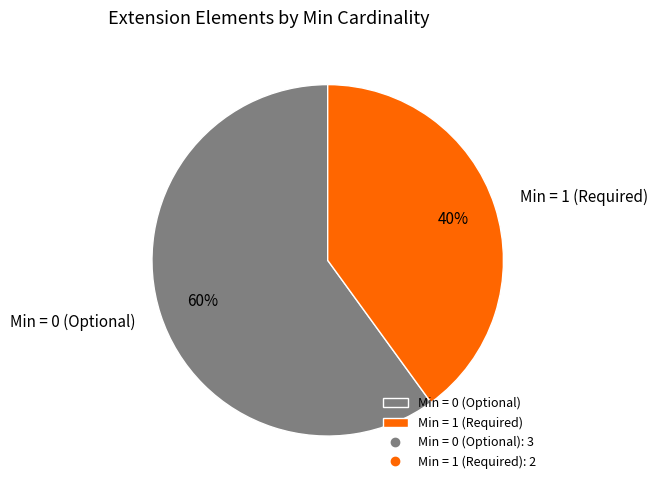

The Min = 1 (Required) slice represents 40% of the pie. True or false?

True